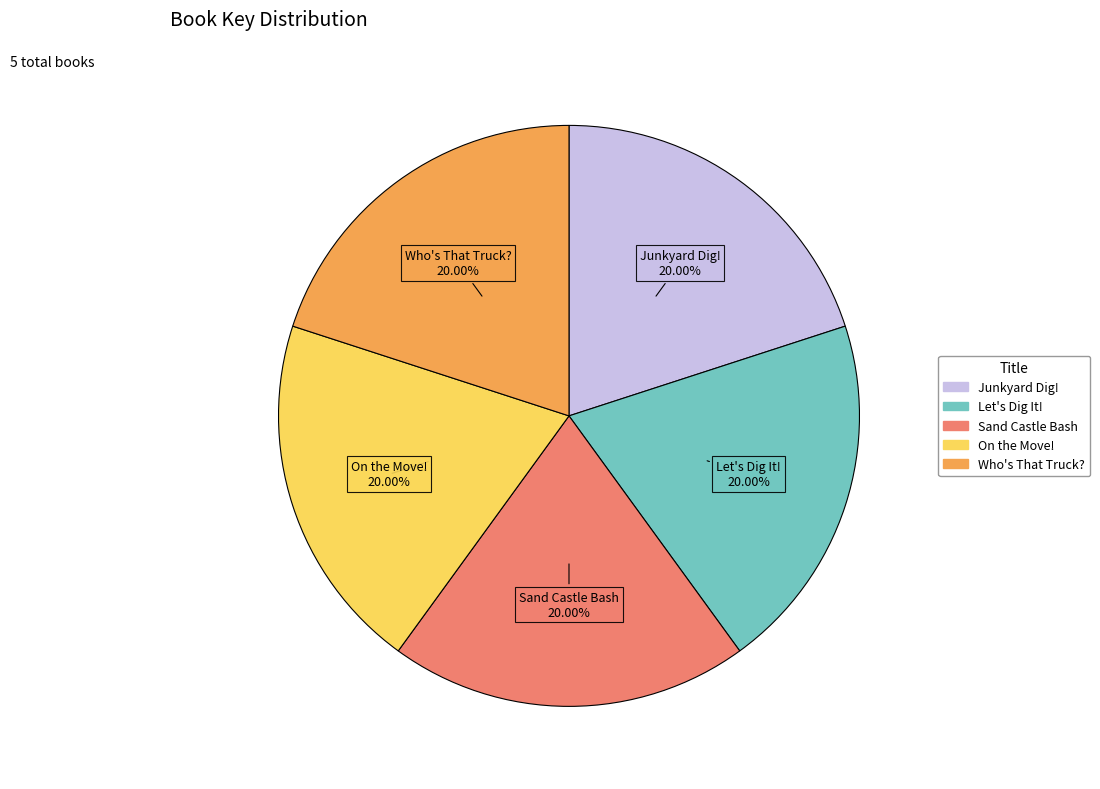

What is the total percentage of Sand Castle Bash and Junkyard Dig!?

40.0%